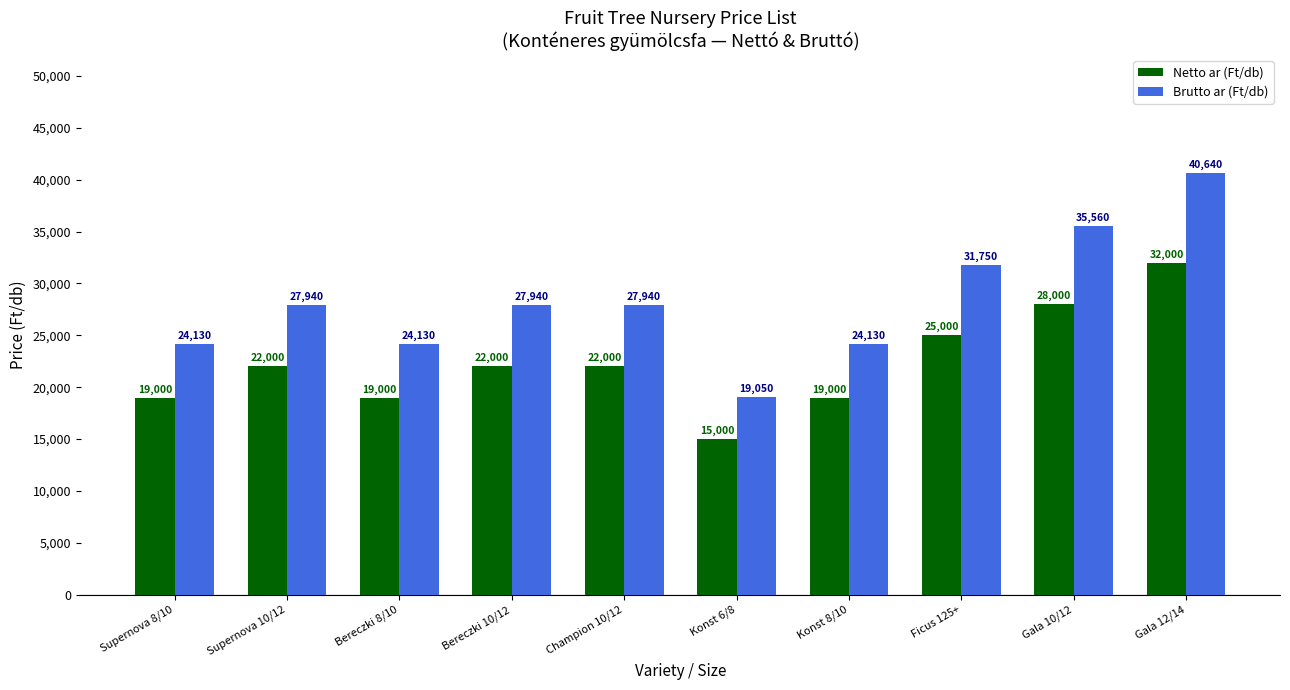

How many bars are there in each group?

2